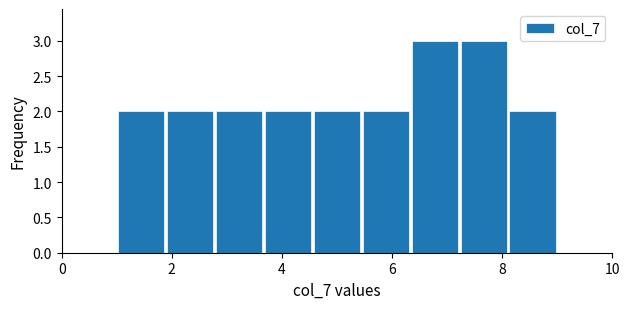

Reading left to right, list every bar in this chart as the range it spans on the x-axis followed by its height. Neither the bar edges nor the heights are printed on the chart, so give them approximately, as read against the axes.

1.0 to 1.8: 2
1.8 to 2.8: 2
2.8 to 3.6: 2
3.6 to 4.6: 2
4.6 to 5.4: 2
5.4 to 6.4: 2
6.4 to 7.2: 3
7.2 to 8.2: 3
8.2 to 9.0: 2